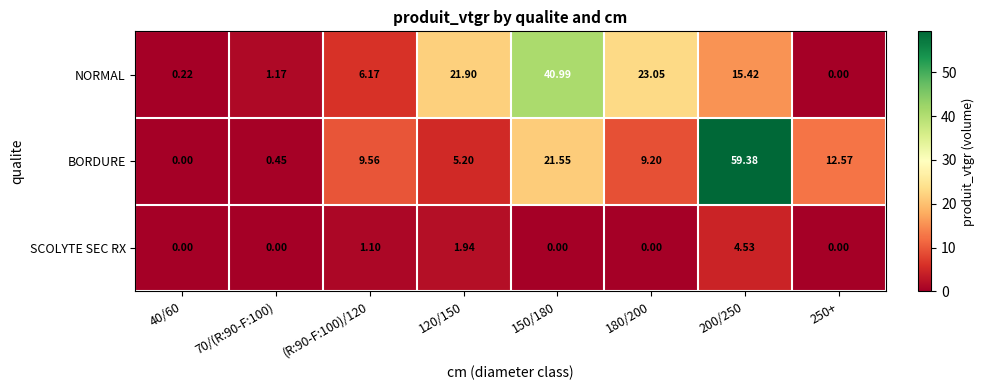

Count the number of categories in the chart.

8